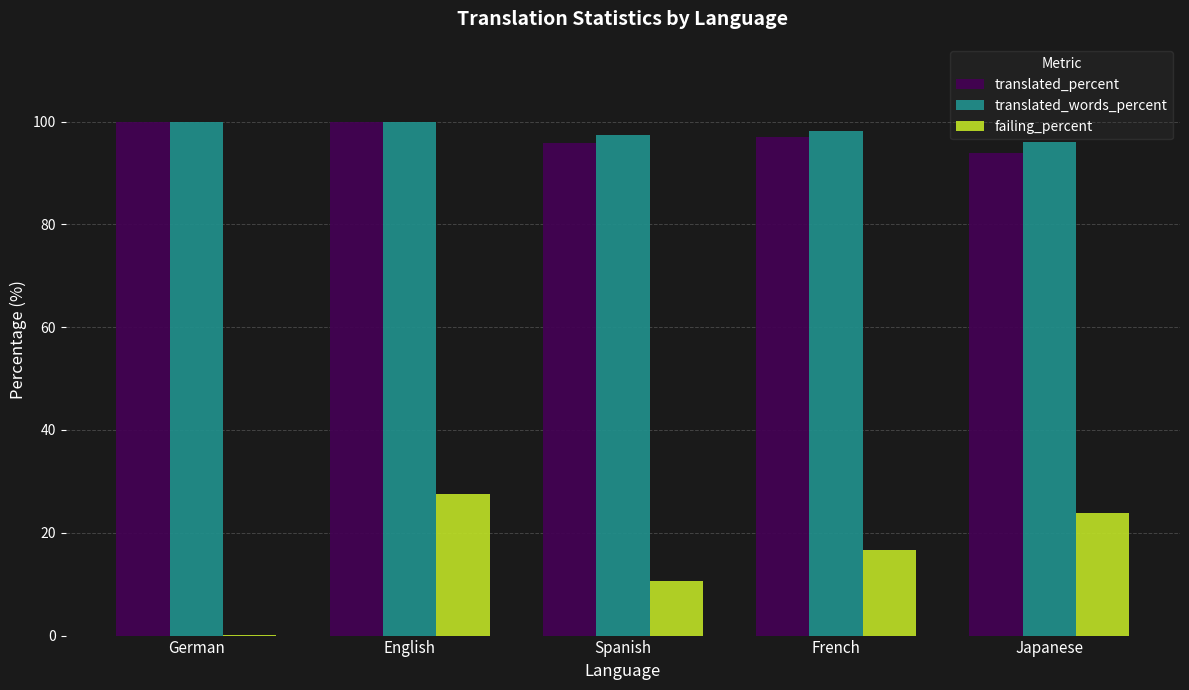

Which series changed the most between German and English?

failing_percent